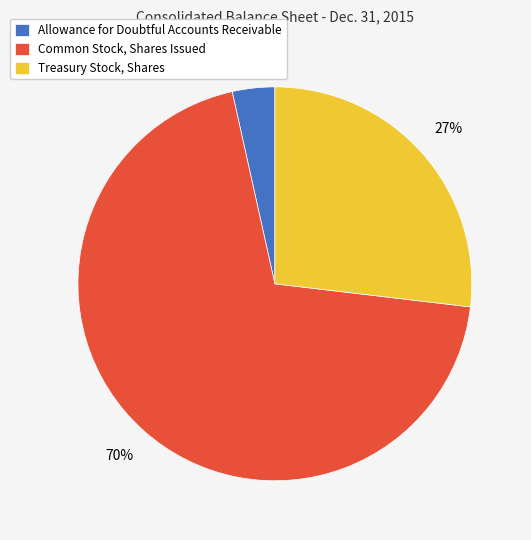

Is the sum of Allowance for Doubtful Accounts Receivable and Common Stock, Shares Issued greater than half?

Yes